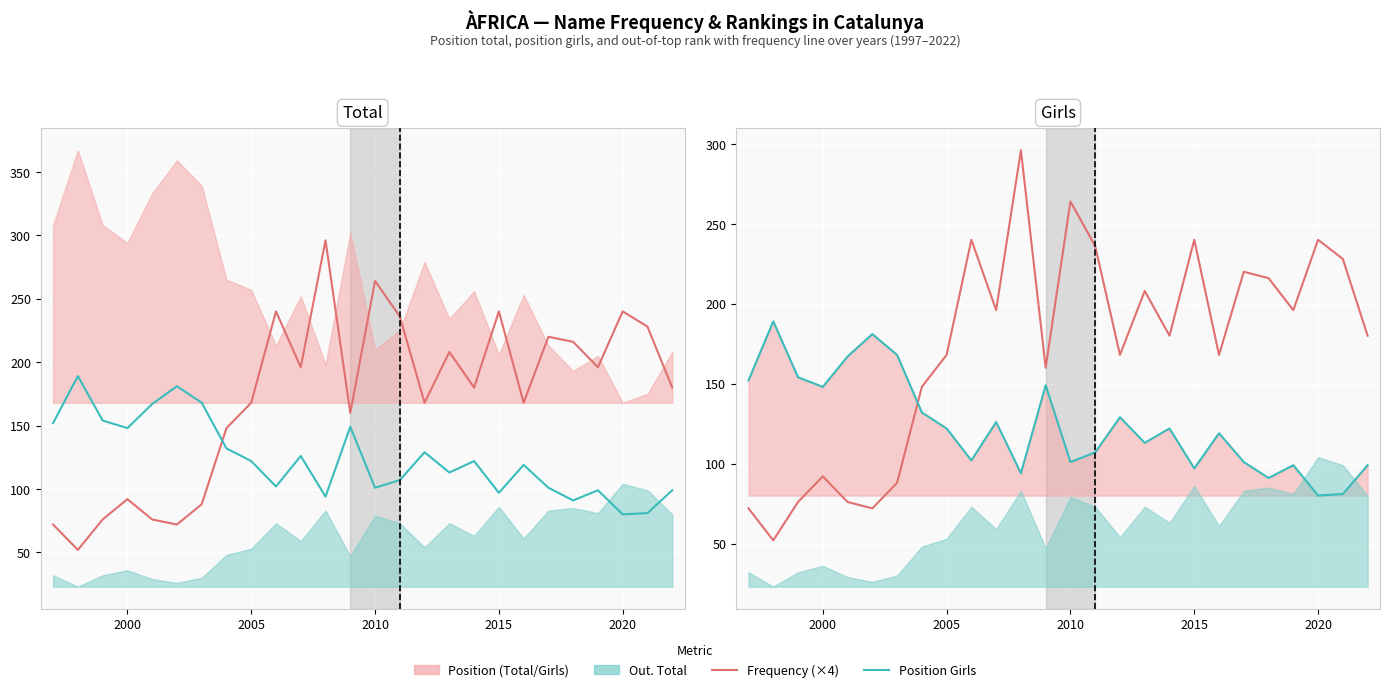

What is the average value of the Position Girls series?

124